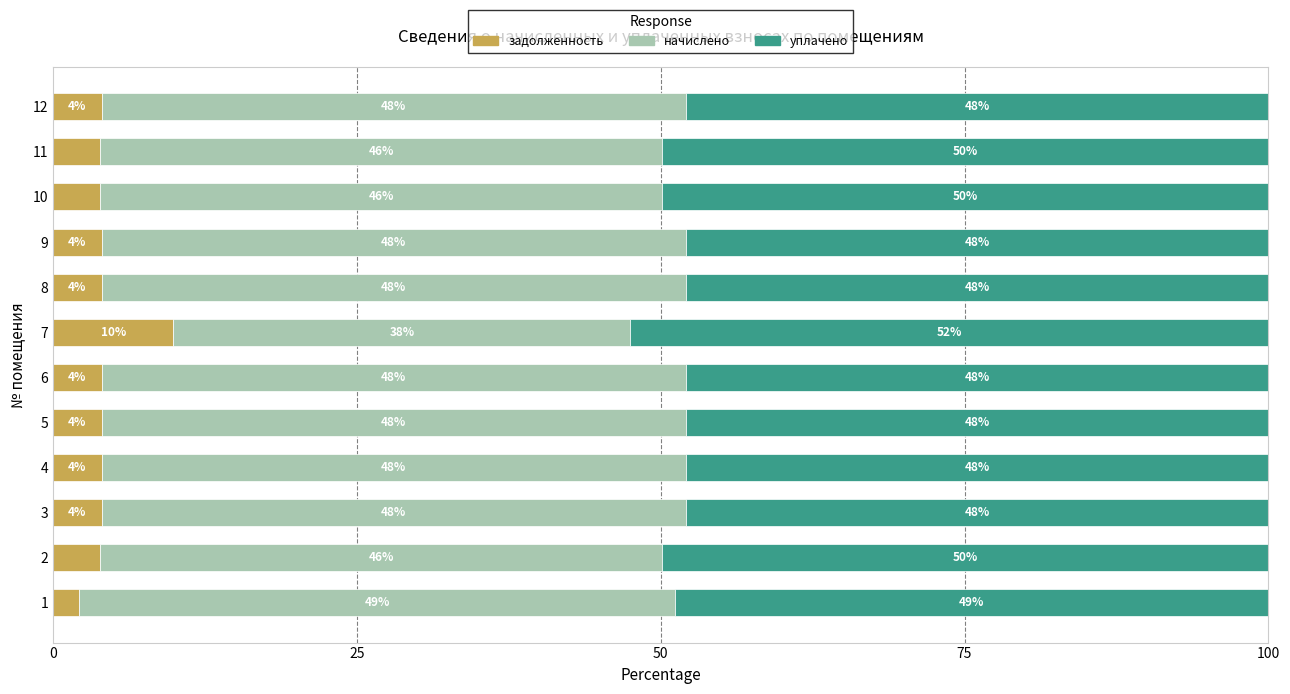

True or false: задолженность has a value of 1.0 at 6.

False